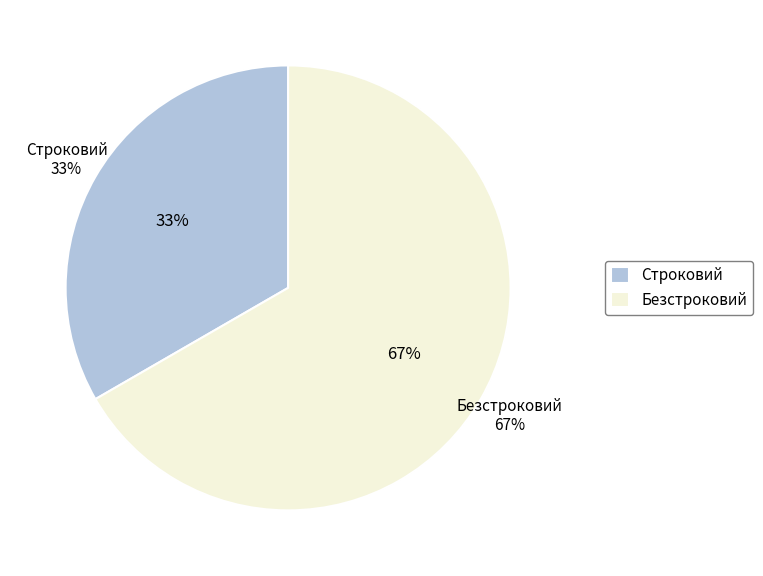

What portion of the pie excludes Строковий?

66.7%